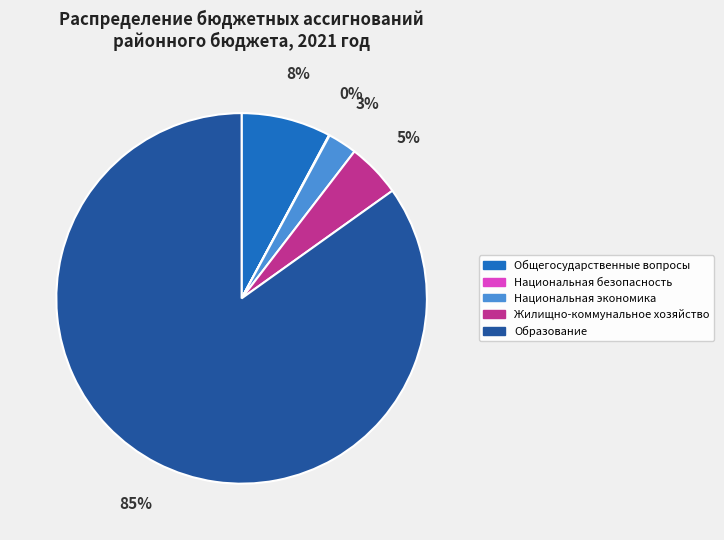

What percentage is the Национальная экономика slice, to the nearest percent?

3%